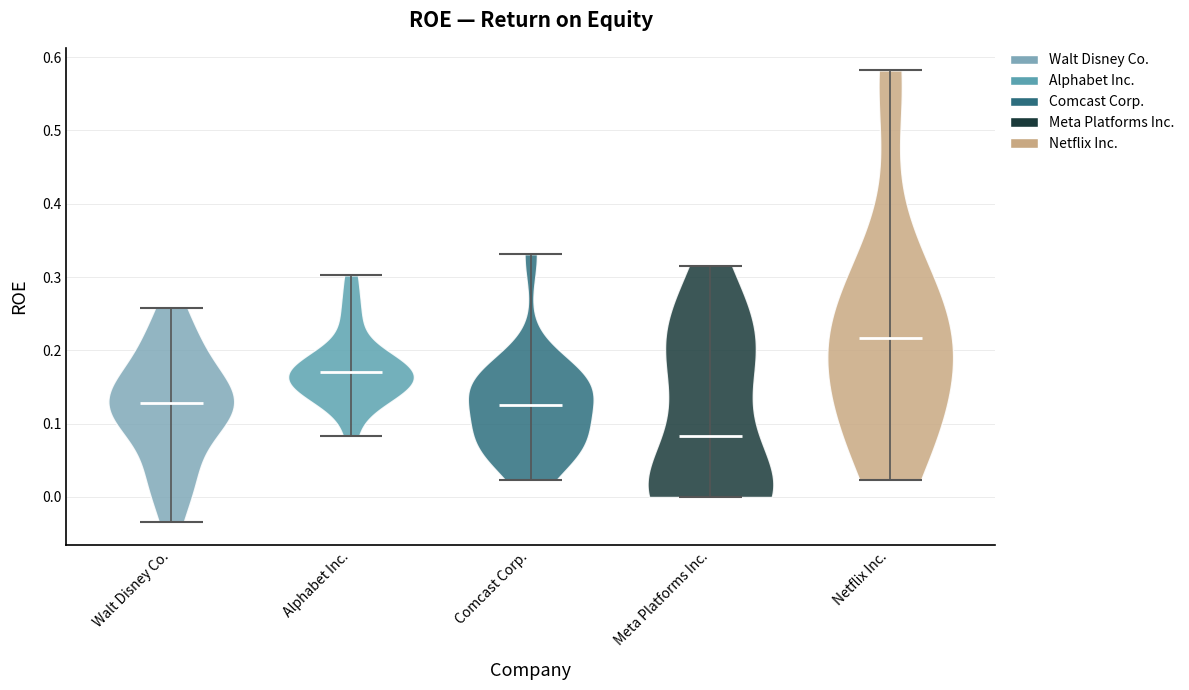

Which violin has the lowest median line?

Meta Platforms Inc.